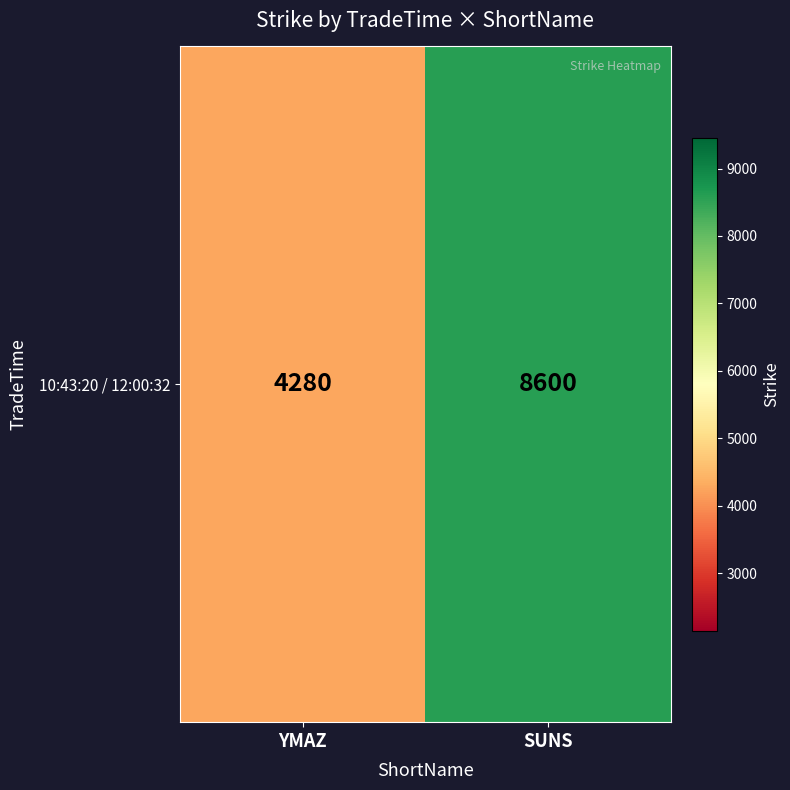

What is the ratio of the value at YMAZ to the value at SUNS?

0.5